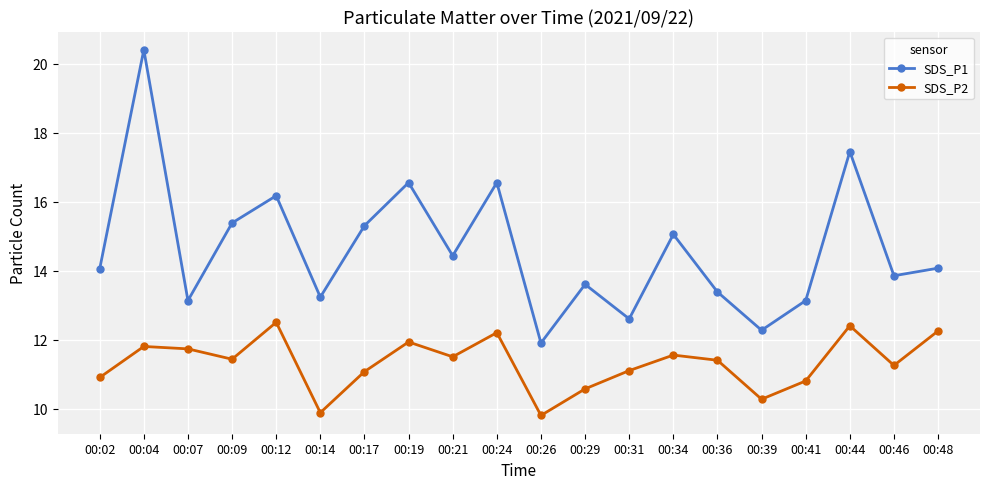

What is the sum of the SDS_P2 values at 00:09 and 00:41?

22.2